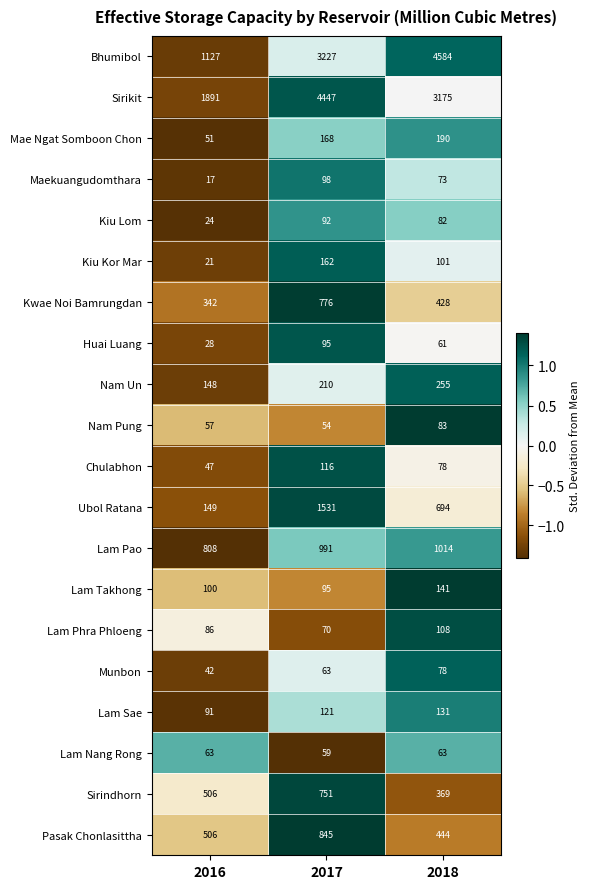

Which label corresponds to the smallest value in the chart?

2016